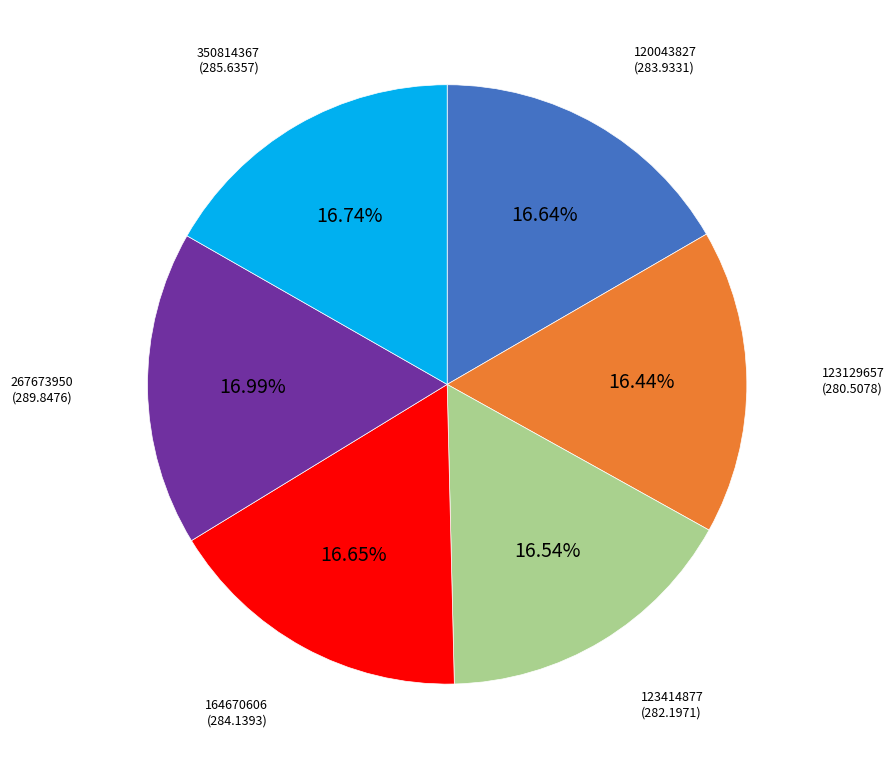

Approximately how many times larger is the value at 123129657 compared to 350814367?

1.0